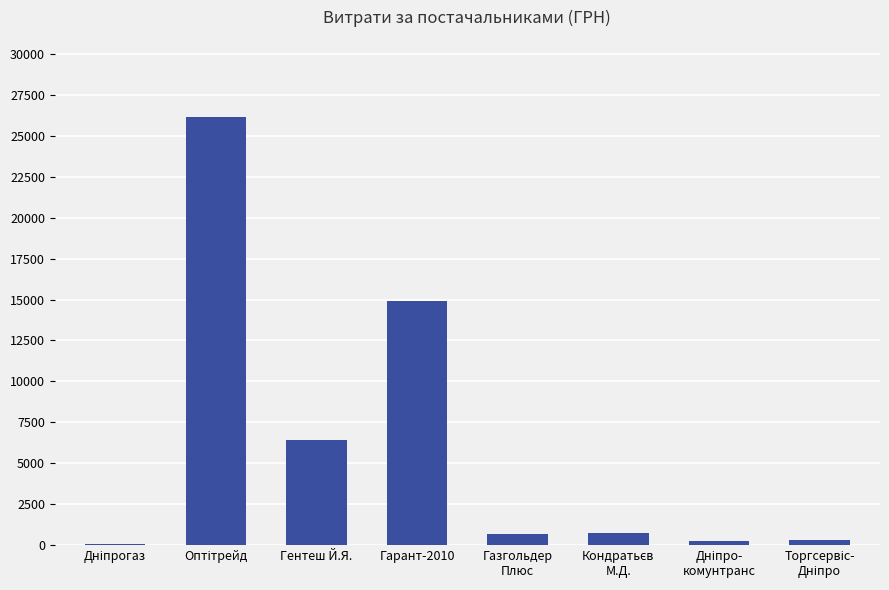

The chart shows a value of 14892.0 at Гарант-2010. True or false?

True